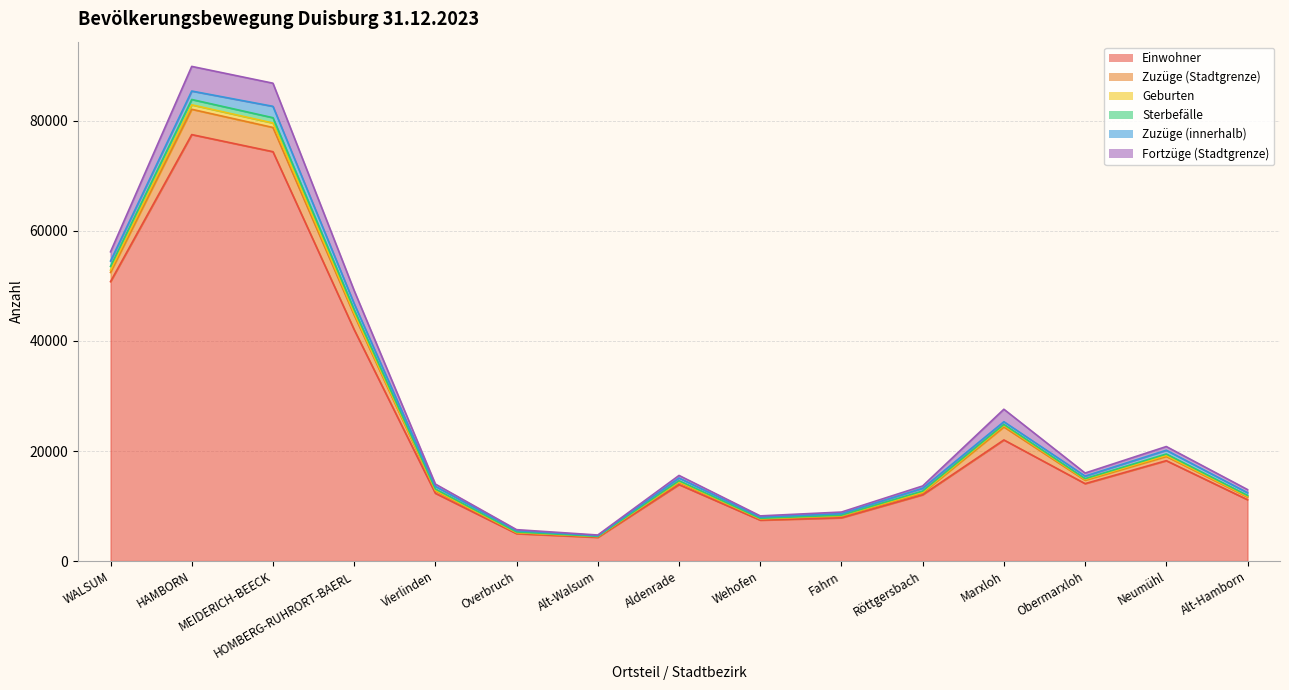

True or false: Geburten and Einwohner intersect in this chart.

False